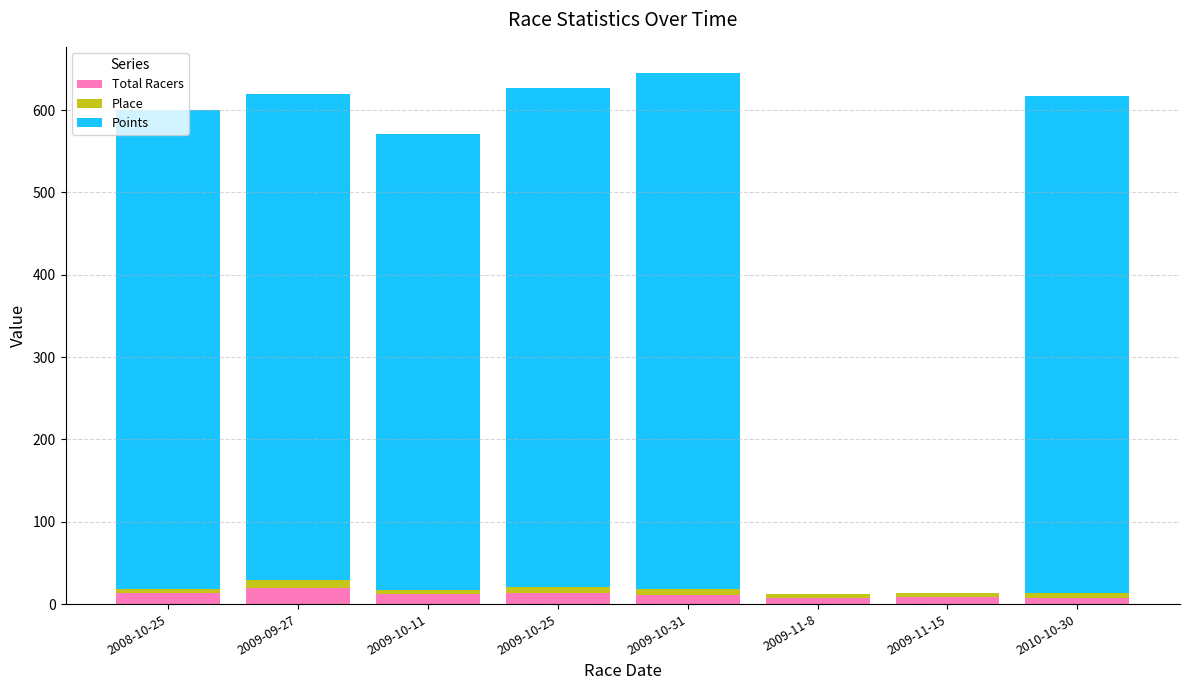

At which category is the sum across all series the highest?

2009-10-31